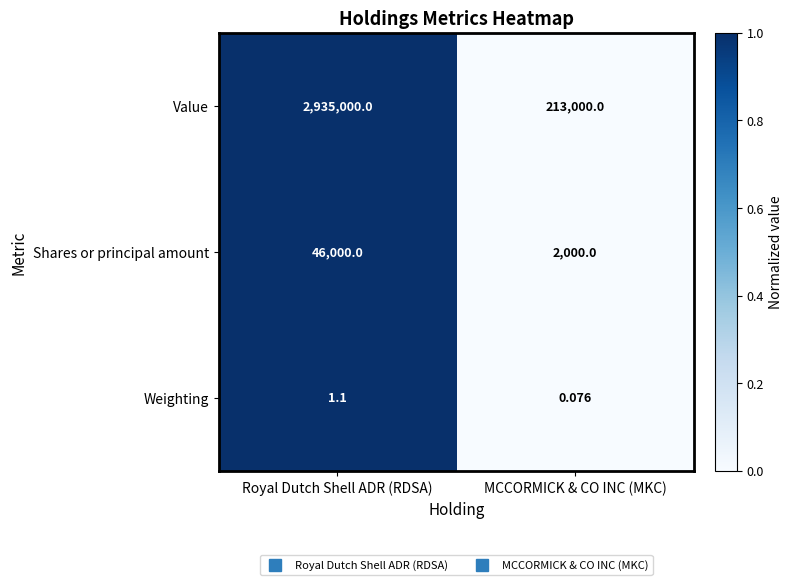

Where does the Weighting series first go above 1?

Royal Dutch Shell ADR (RDSA)